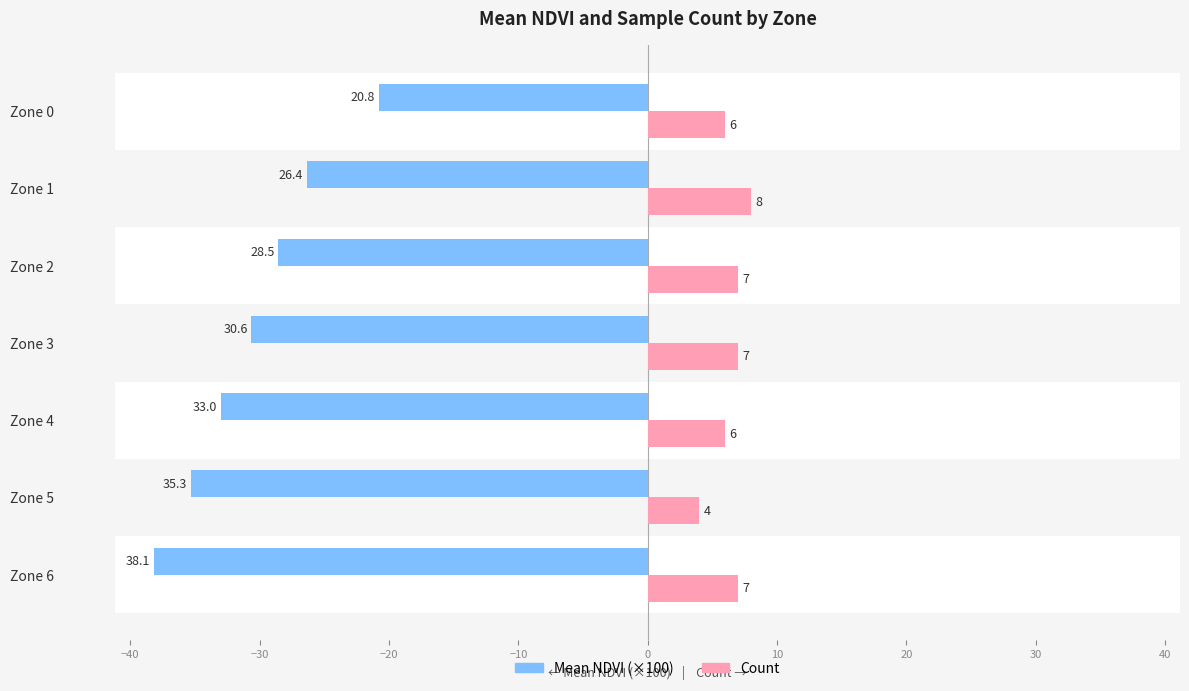

What is the lowest value of the Count series?

4.0